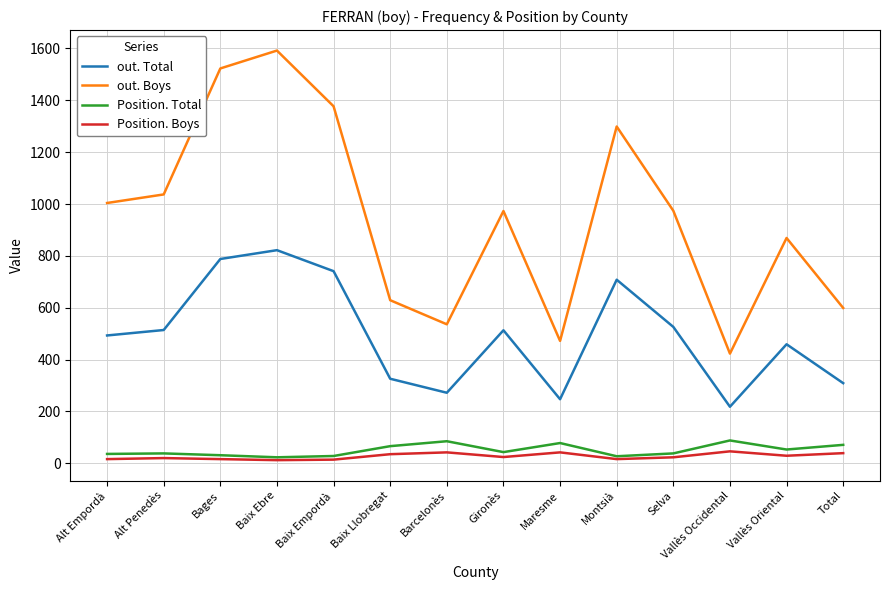

What is the minimum value for Position. Total?

23